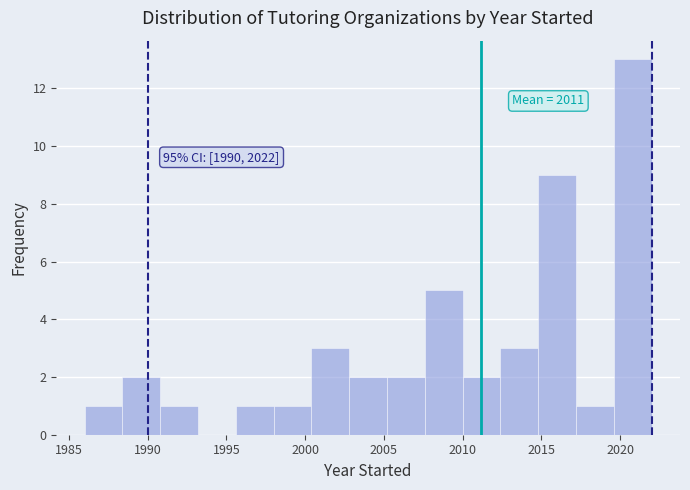

Over which range of the x-axis is the bar tallest?

2019.6 to 2022.0